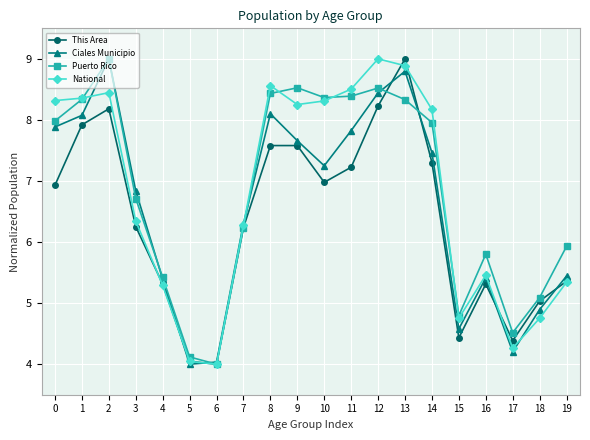

True or false: Ciales Municipio has a value of 13.8 at 2.

False